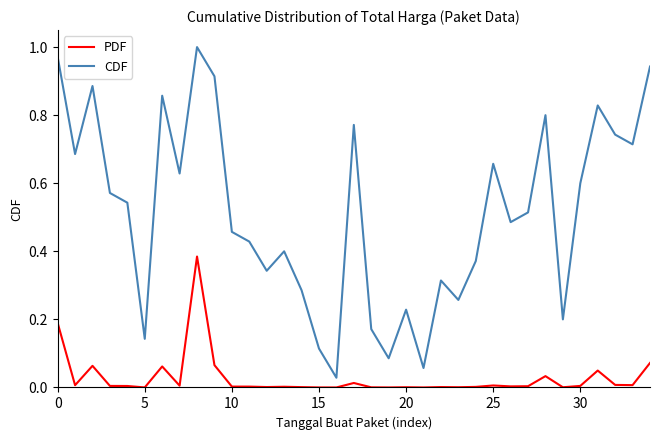

Which series has the largest total across all categories?

CDF